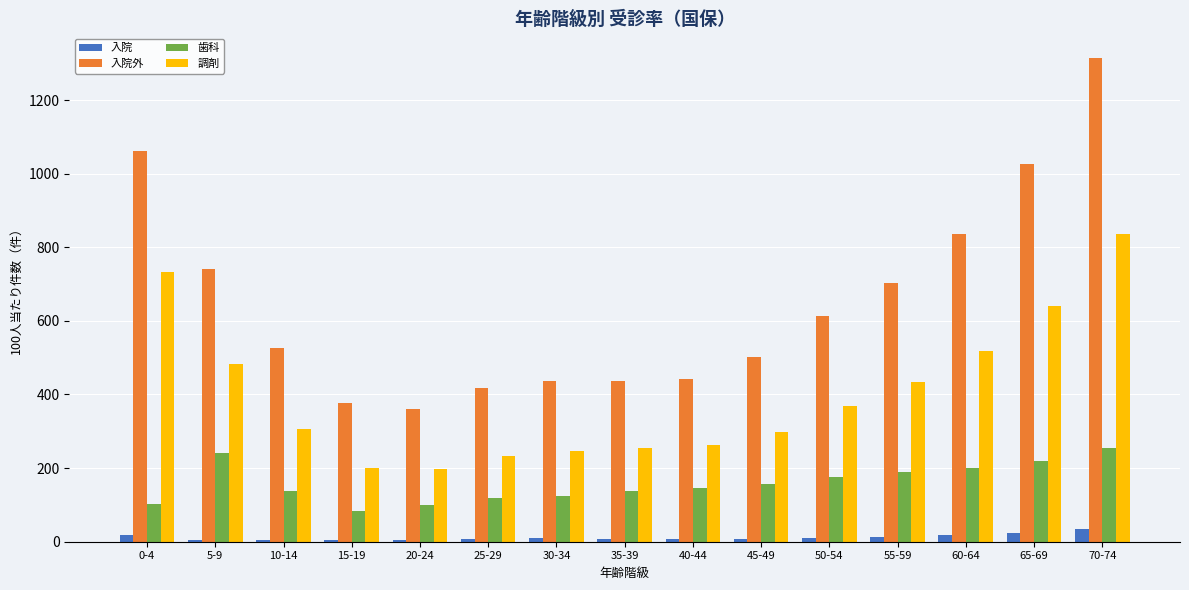

Between 20-24 and 70-74, which series saw the biggest shift?

入院外